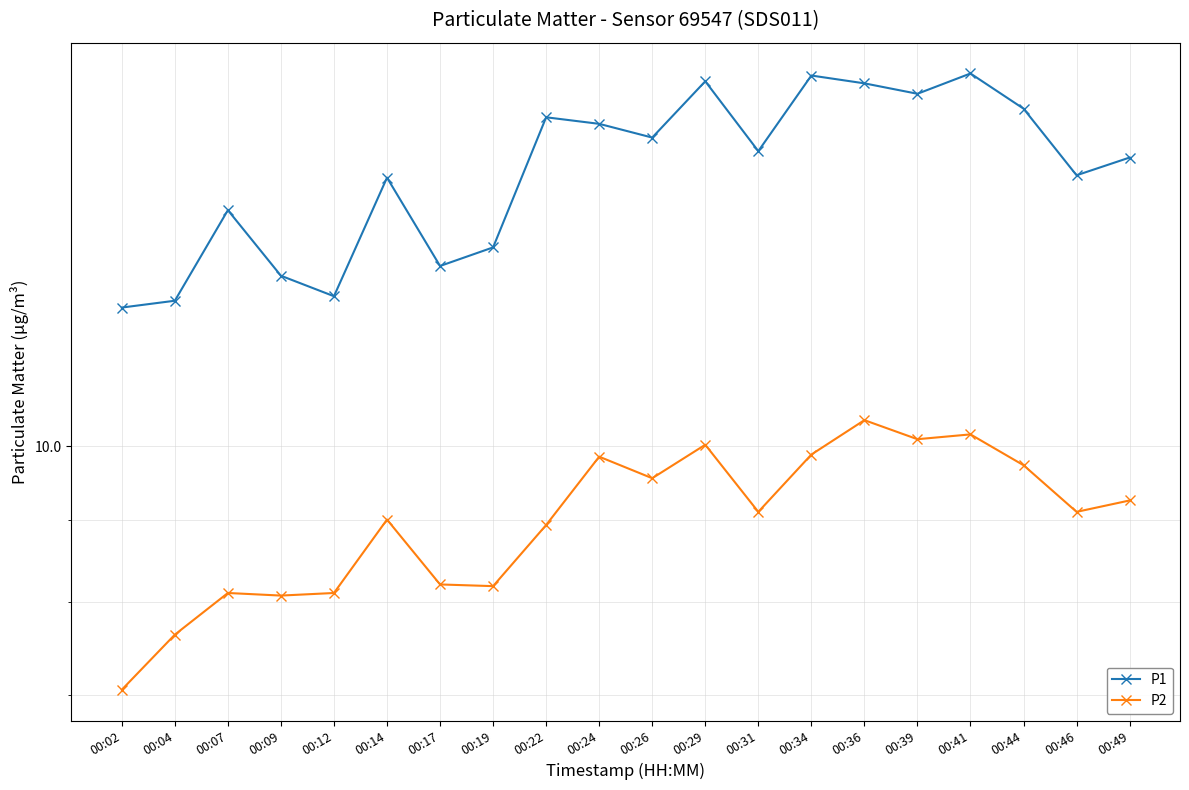

True or false: P2 and P1 cross at least once.

False